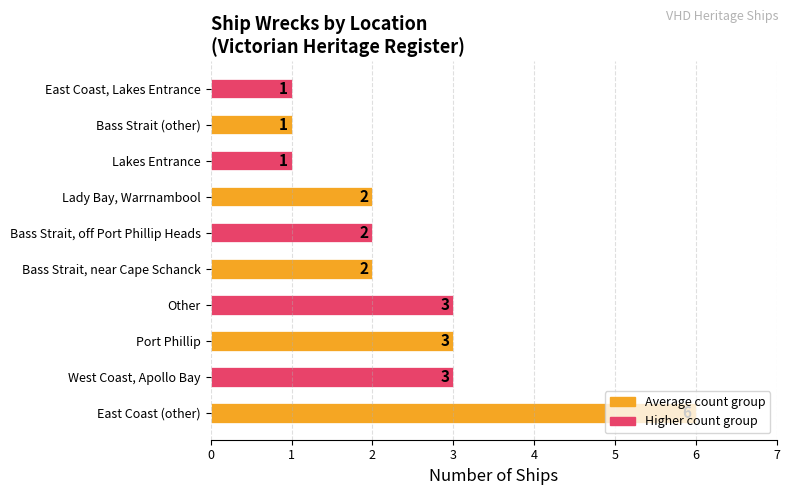

Is it true that the value at West Coast, Apollo Bay is 2?

False